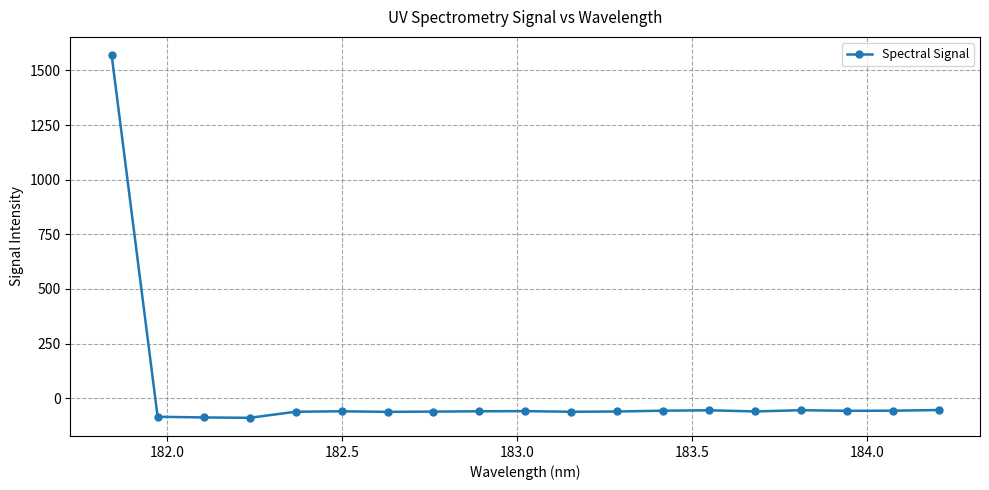

What is the value of the 14th point from the left?

-55.4